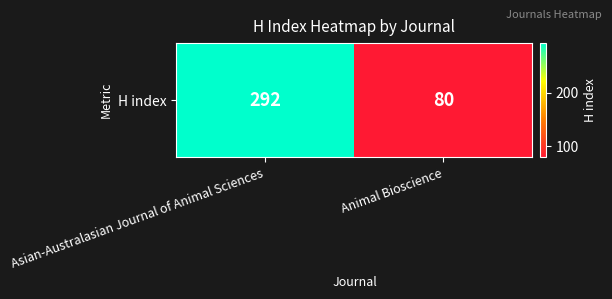

At which label is the value closest to 186?

Asian-Australasian Journal of Animal Sciences